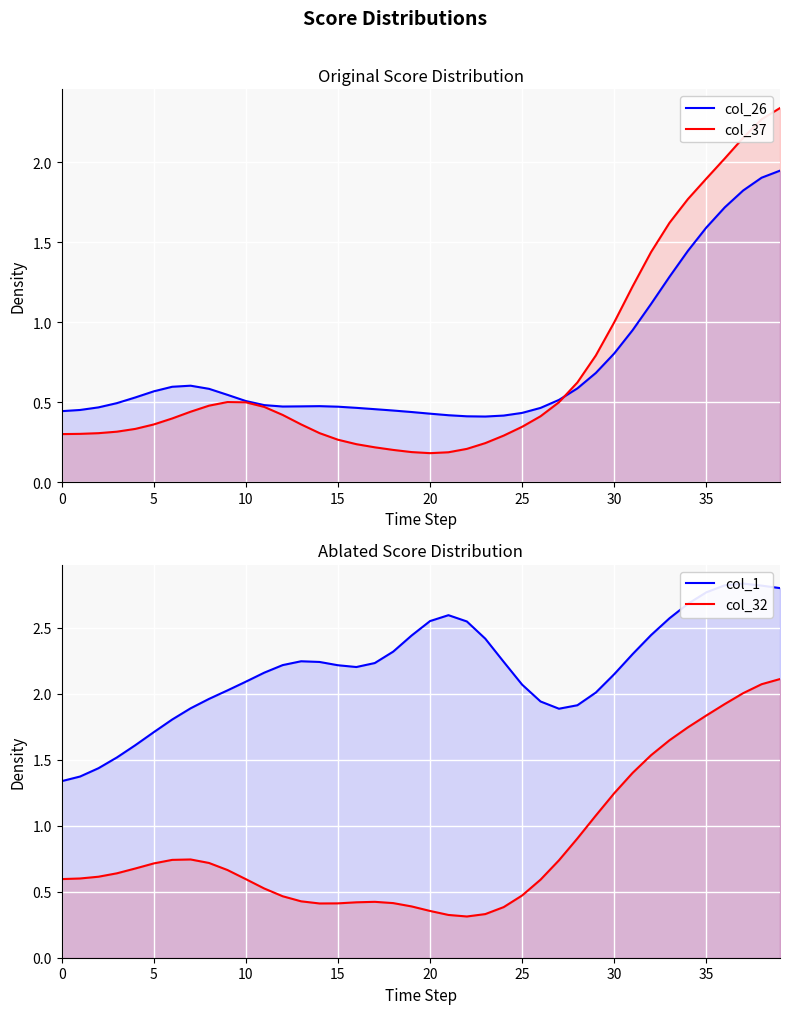

Rank the series at 21 from lowest to highest value.

col_37, col_32, col_26, col_1